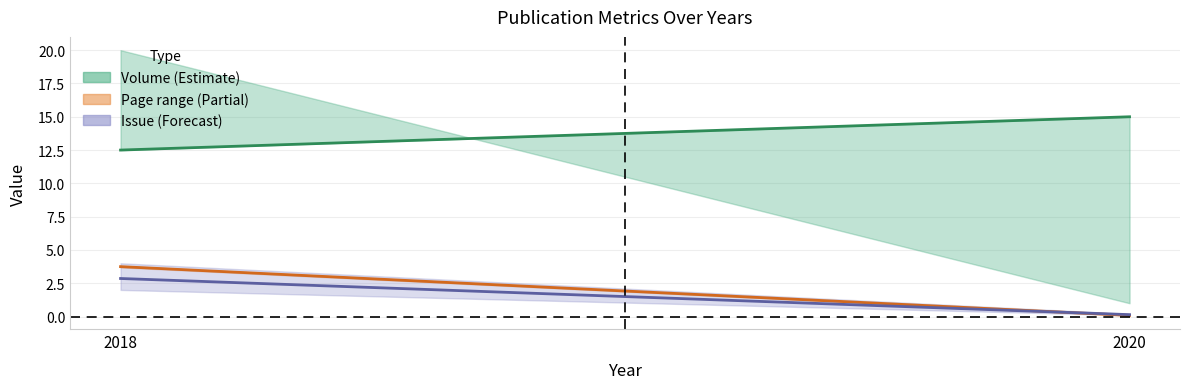

Between 2020 and 2018, which is larger?

2020